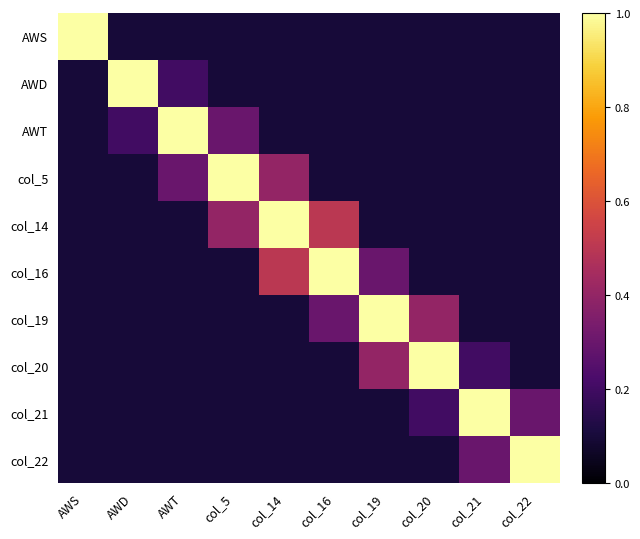

Reading left to right, what are all the values shown in this chart?

AWS: AWS=1.0	AWD=0.1	AWT=0.1	col_5=0.1	col_14=0.1	col_16=0.1	col_19=0.1	col_20=0.1	col_21=0.1	col_22=0.1
AWD: AWS=0.1	AWD=1.0	AWT=0.2	col_5=0.1	col_14=0.1	col_16=0.1	col_19=0.1	col_20=0.1	col_21=0.1	col_22=0.1
AWT: AWS=0.1	AWD=0.2	AWT=1.0	col_5=0.3	col_14=0.1	col_16=0.1	col_19=0.1	col_20=0.1	col_21=0.1	col_22=0.1
col_5: AWS=0.1	AWD=0.1	AWT=0.3	col_5=1.0	col_14=0.4	col_16=0.1	col_19=0.1	col_20=0.1	col_21=0.1	col_22=0.1
col_14: AWS=0.1	AWD=0.1	AWT=0.1	col_5=0.4	col_14=1.0	col_16=0.5	col_19=0.1	col_20=0.1	col_21=0.1	col_22=0.1
col_16: AWS=0.1	AWD=0.1	AWT=0.1	col_5=0.1	col_14=0.5	col_16=1.0	col_19=0.3	col_20=0.1	col_21=0.1	col_22=0.1
col_19: AWS=0.1	AWD=0.1	AWT=0.1	col_5=0.1	col_14=0.1	col_16=0.3	col_19=1.0	col_20=0.4	col_21=0.1	col_22=0.1
col_20: AWS=0.1	AWD=0.1	AWT=0.1	col_5=0.1	col_14=0.1	col_16=0.1	col_19=0.4	col_20=1.0	col_21=0.2	col_22=0.1
col_21: AWS=0.1	AWD=0.1	AWT=0.1	col_5=0.1	col_14=0.1	col_16=0.1	col_19=0.1	col_20=0.2	col_21=1.0	col_22=0.3
col_22: AWS=0.1	AWD=0.1	AWT=0.1	col_5=0.1	col_14=0.1	col_16=0.1	col_19=0.1	col_20=0.1	col_21=0.3	col_22=1.0